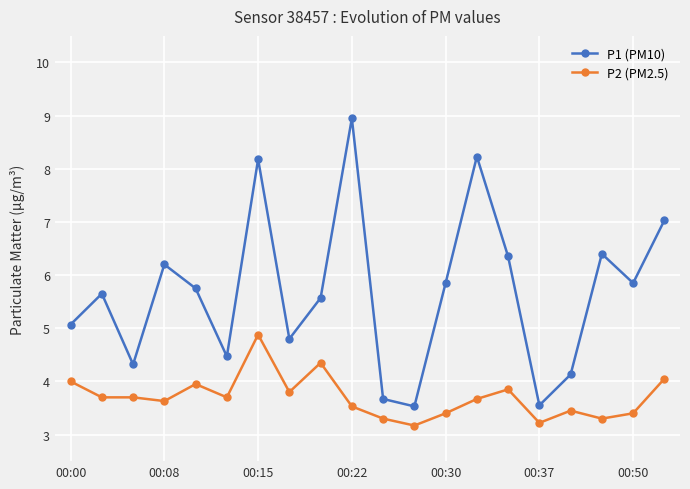

Which series has the largest range (max minus min)?

P1 (PM10)